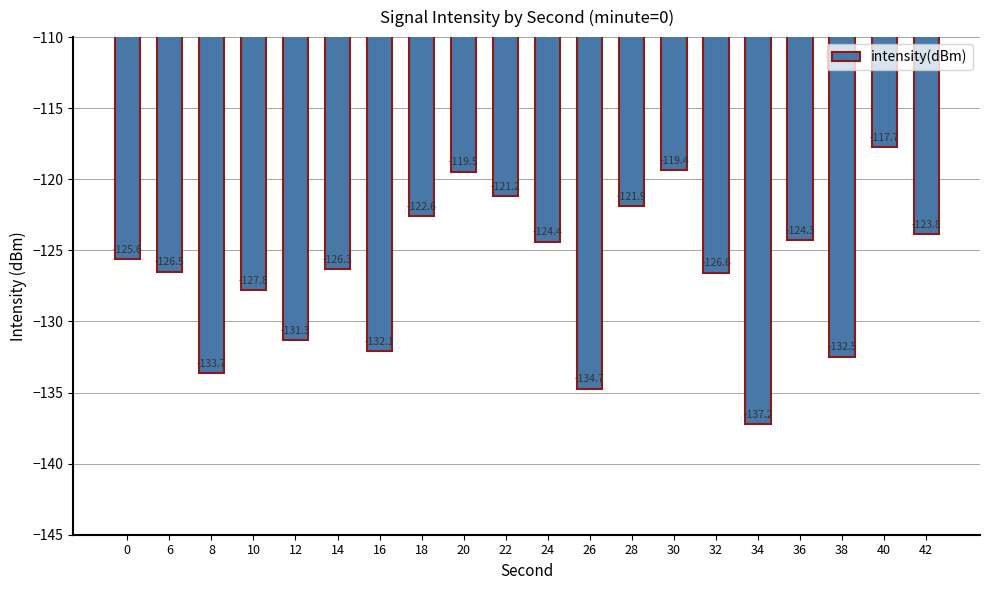

What is the smallest value displayed?

-137.2